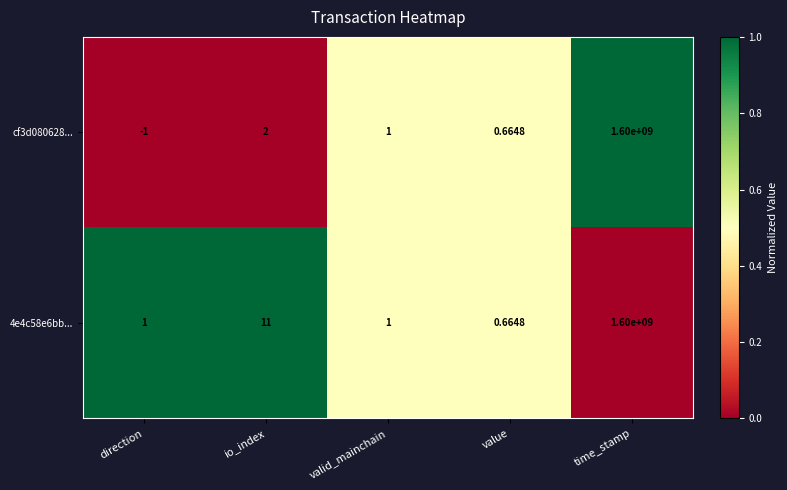

Which series has the widest spread of values?

cf3d080628...